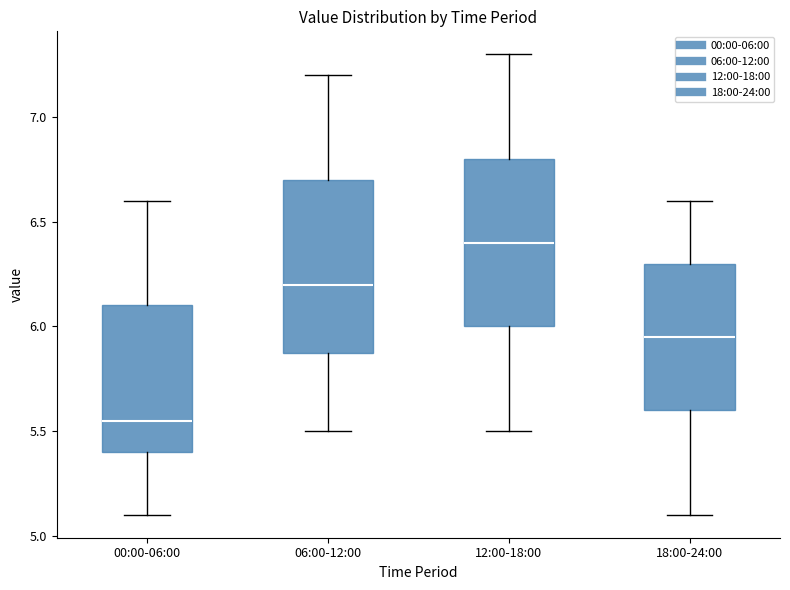

Reading left to right, read every box against the y-axis: the position of its median line, the range the box covers, and the ends of its whiskers. The values are not printed on the chart, so give them approximately, as read against the axis.

00:00-06:00: median 5.55, box 5.40 to 6.10, whiskers 5.10 to 6.60
06:00-12:00: median 6.20, box 5.90 to 6.70, whiskers 5.50 to 7.20
12:00-18:00: median 6.40, box 6.00 to 6.80, whiskers 5.50 to 7.30
18:00-24:00: median 5.95, box 5.60 to 6.30, whiskers 5.10 to 6.60